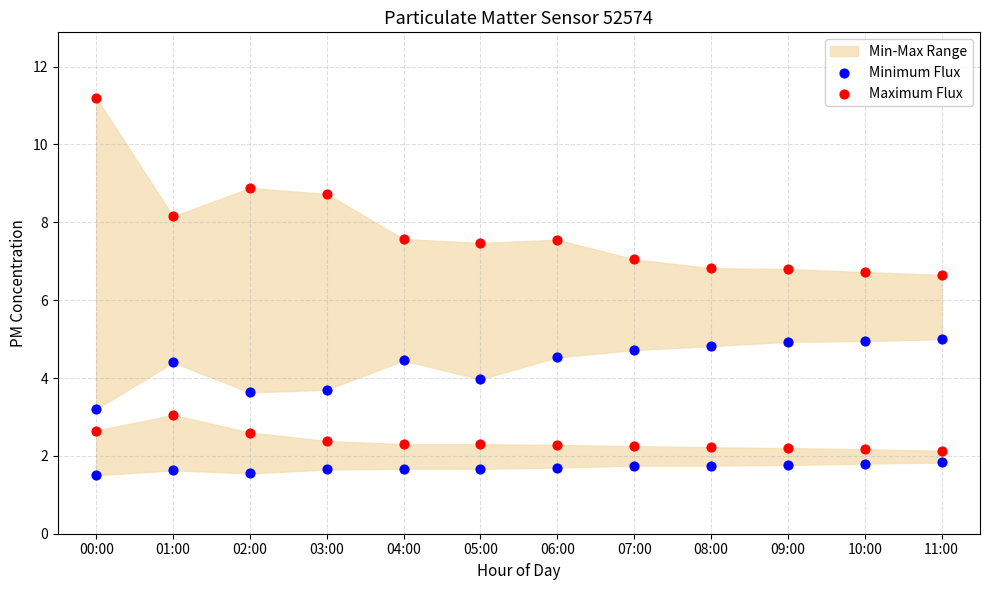

Which series has the largest Y range (max minus min)?

Maximum Flux